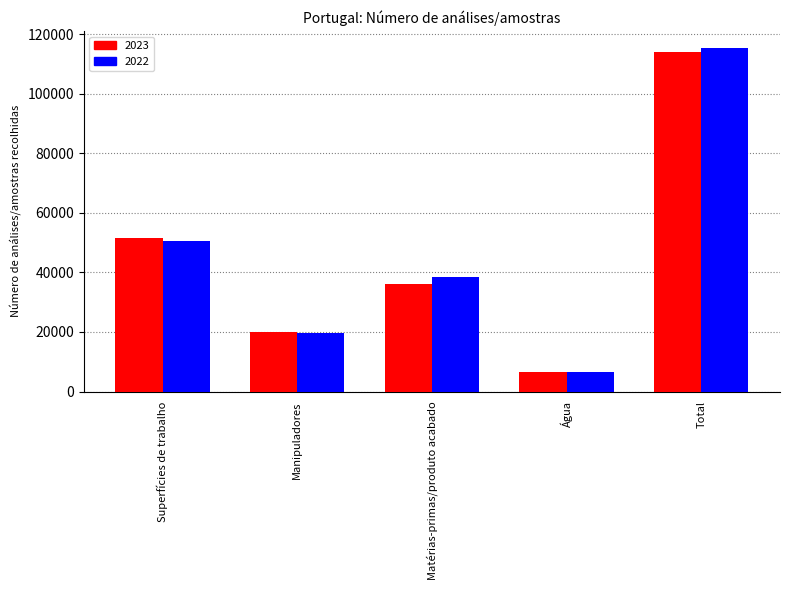

What is the label of the 4th bar from the right?

Manipuladores